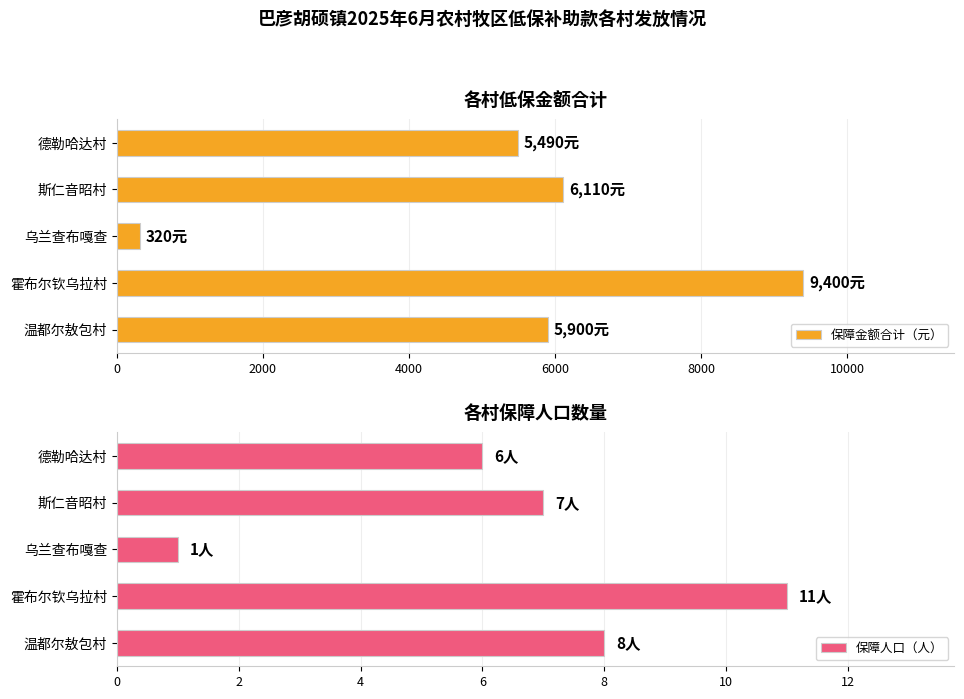

Reading left to right, list all the values displayed in this chart.

保障金额合计（元）: 5900	9400	320	6110	5490
保障人口（人）: 8	11	1	7	6